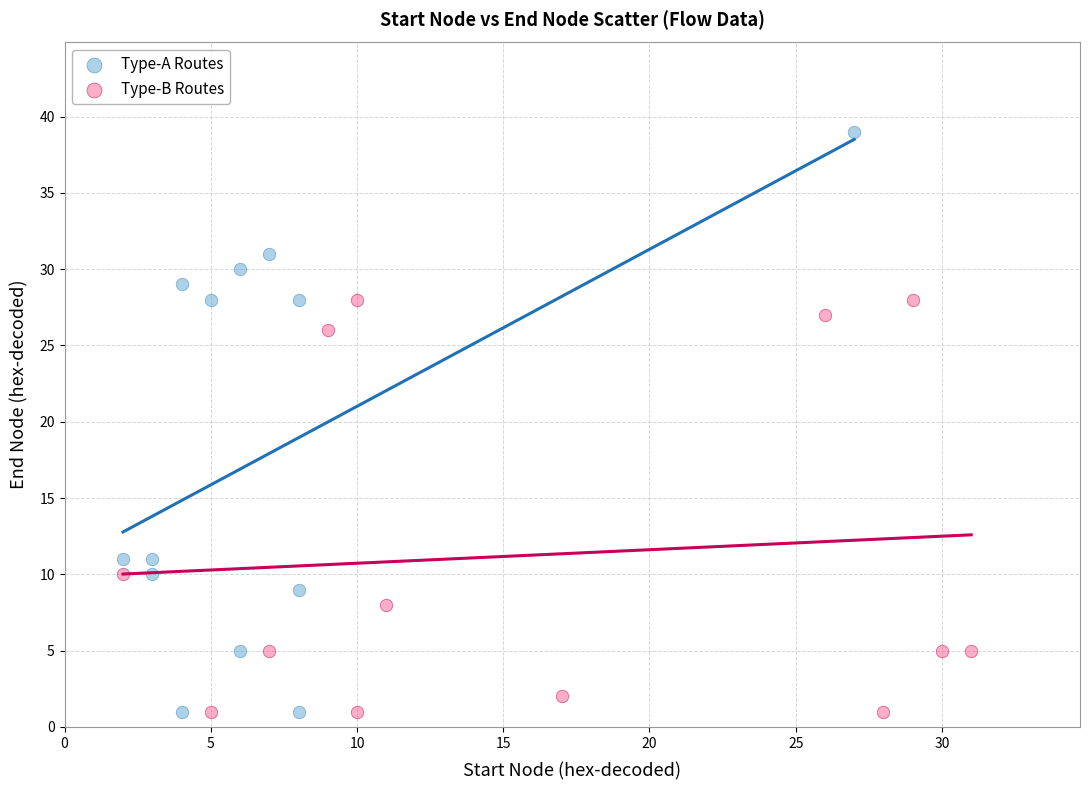

Which series reaches the maximum Y coordinate?

Type-A Routes